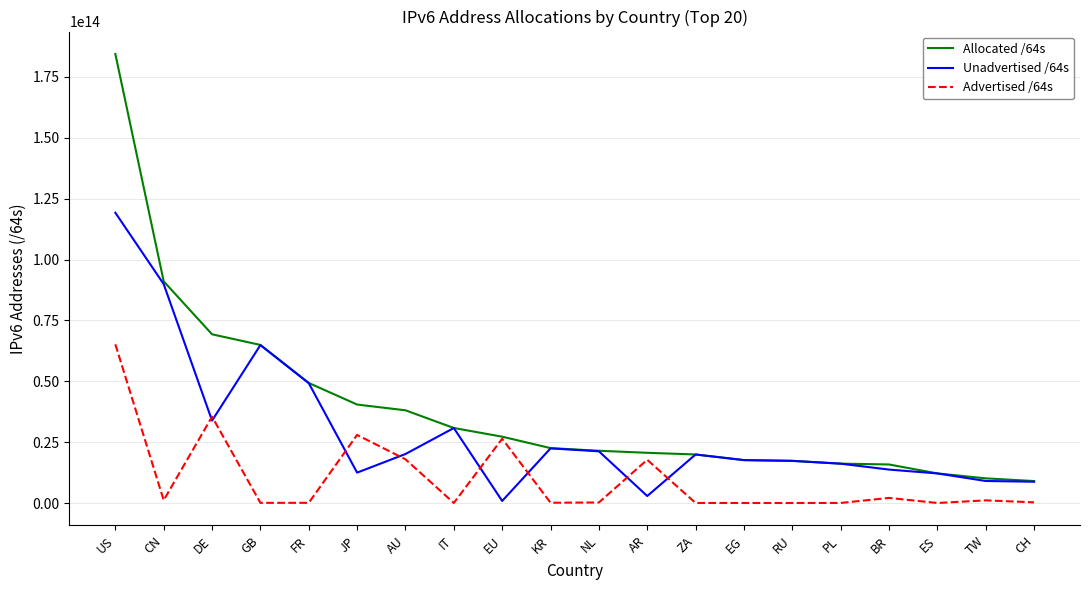

In Advertised /64s, how many points are higher than both neighbors (excluding endpoints)?

6